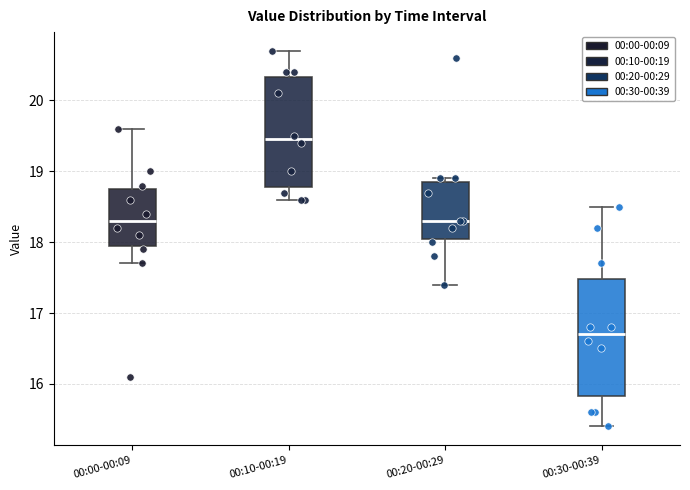

Reading left to right, transcribe this box plot: for each box, give where its median line is, the range the box spans, and where its two whiskers end, as read against the y-axis. The values are not printed on the chart, so give them approximately, as read against the axis.

00:00-00:09: median 18.3, box 18.0 to 18.8, whiskers 17.7 to 19.6
00:10-00:19: median 19.5, box 18.8 to 20.3, whiskers 18.6 to 20.7
00:20-00:29: median 18.3, box 18.1 to 18.9, whiskers 17.4 to 18.9 (just above the box's upper edge)
00:30-00:39: median 16.7, box 15.8 to 17.5, whiskers 15.4 to 18.5